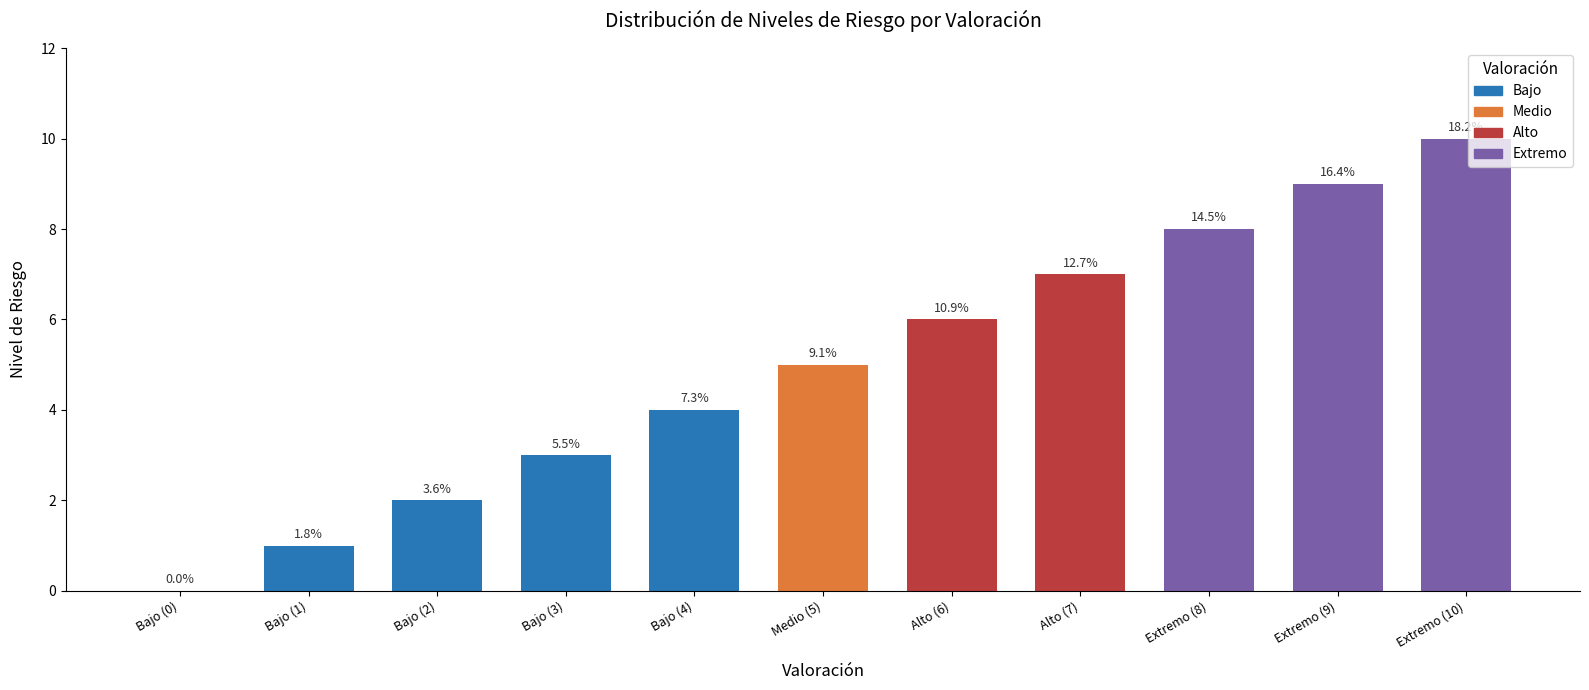

What is the maximum value shown in the chart?

10